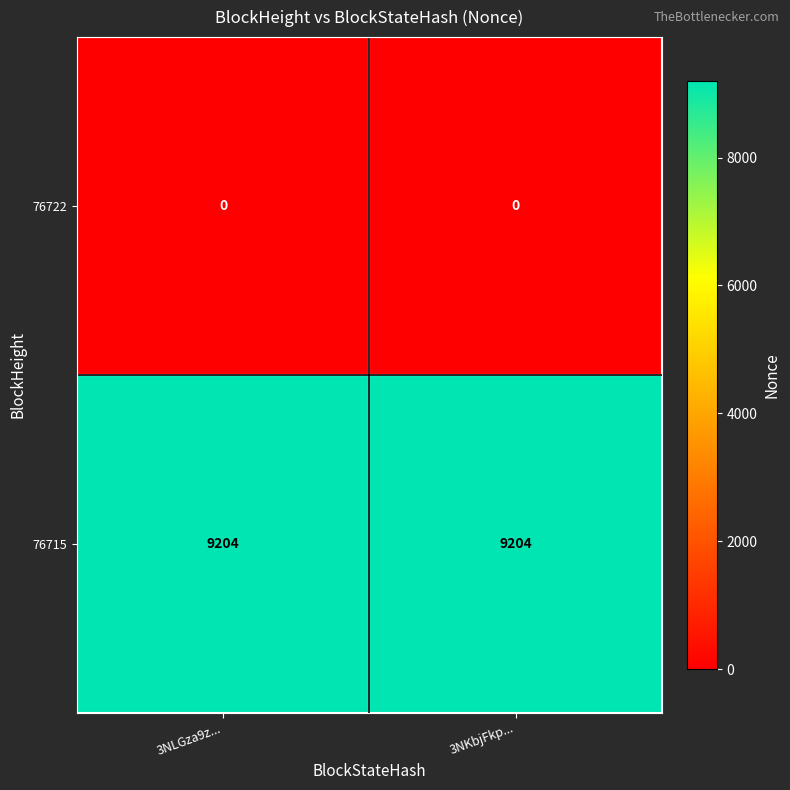

True or false: 76715 has a value of 9204 at 3NLGza9z....

True